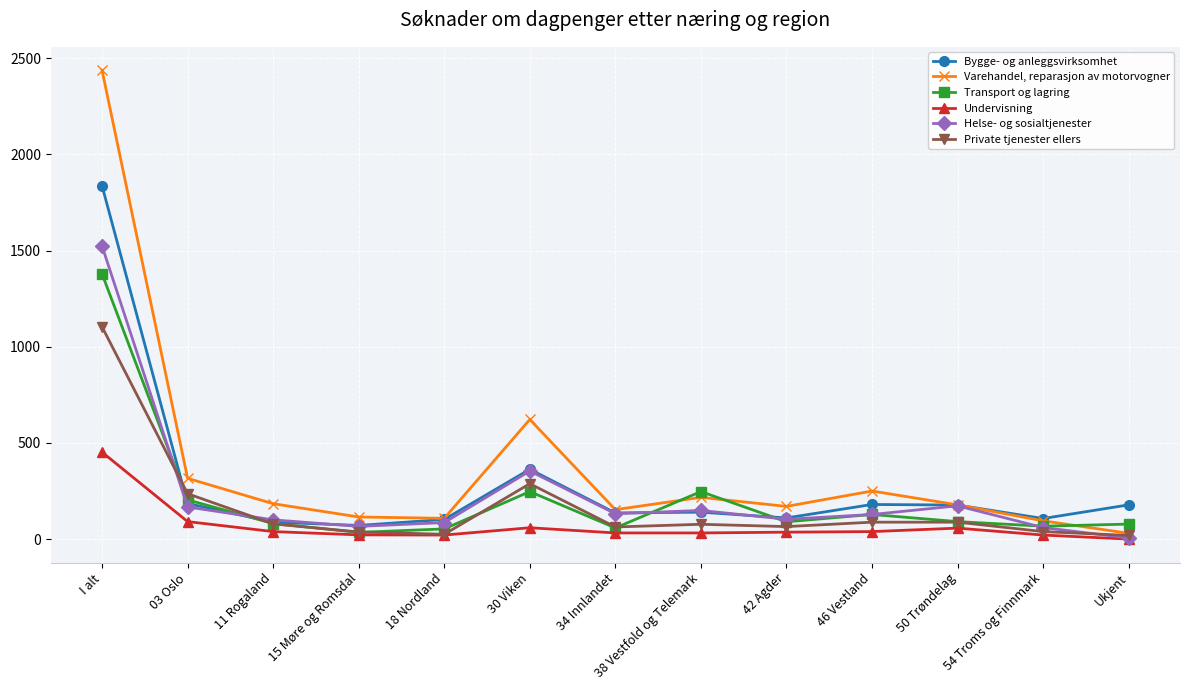

What is the label of the 8th point from the left?

38 Vestfold og Telemark